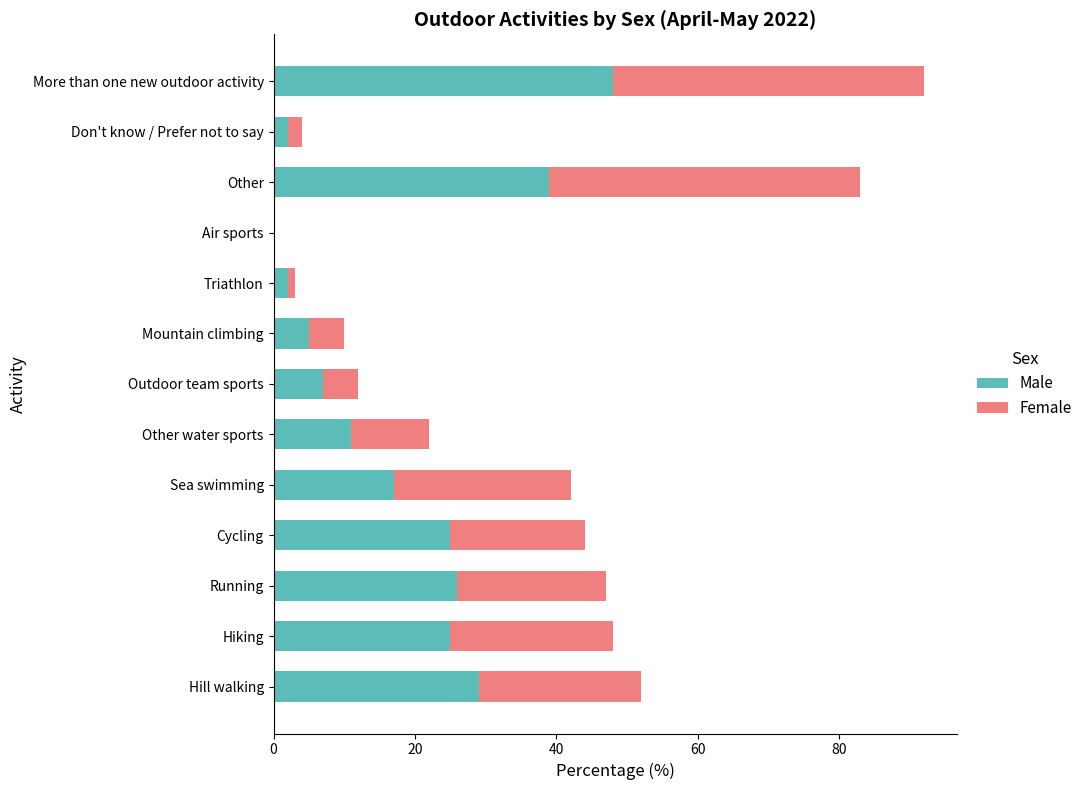

At which category is the sum across all series the highest?

More than one new outdoor activity